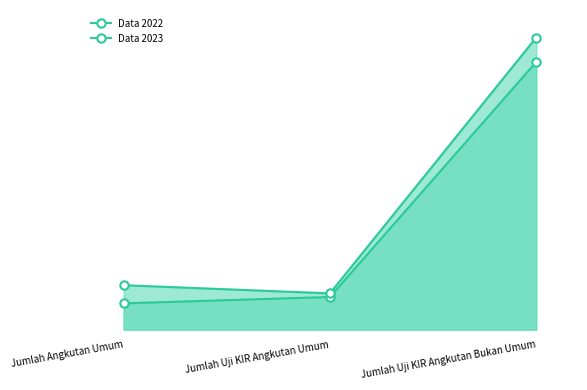

Reading right to left, list all the values displayed in this chart.

Data 2022: Jumlah Uji KIR Angkutan Bukan Umum=18426	Jumlah Uji KIR Angkutan Umum=2248	Jumlah Angkutan Umum=1811
Data 2023: Jumlah Uji KIR Angkutan Bukan Umum=20107	Jumlah Uji KIR Angkutan Umum=2497	Jumlah Angkutan Umum=3059